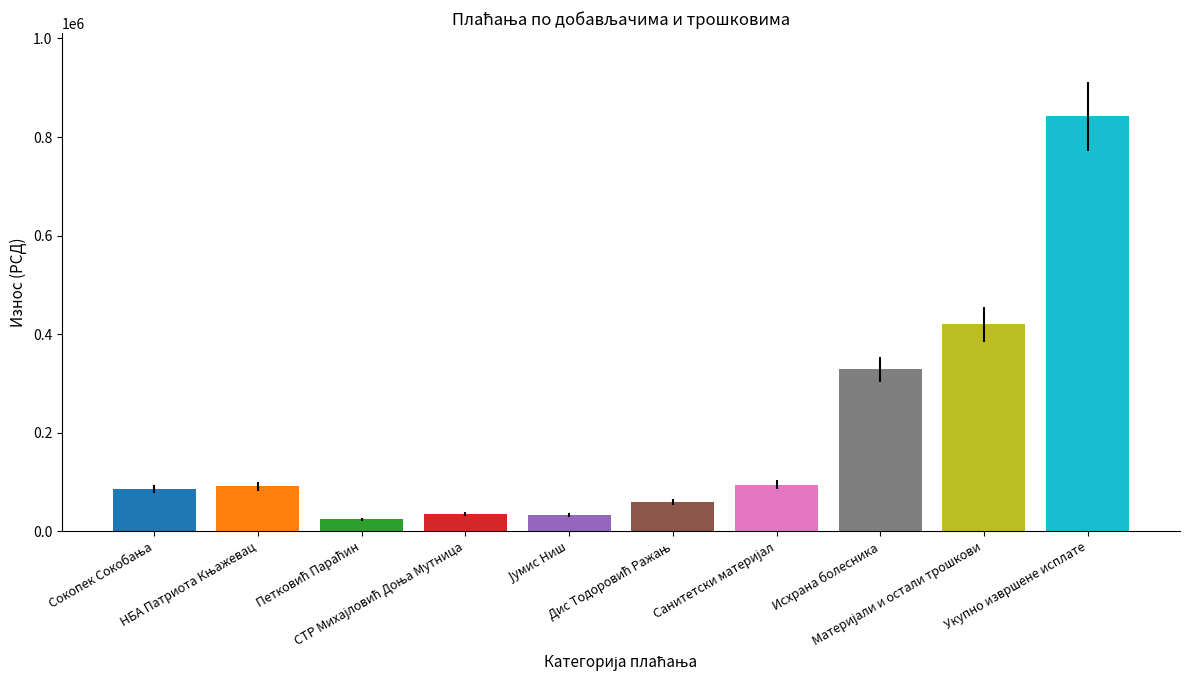

How many values are below 91401?

5